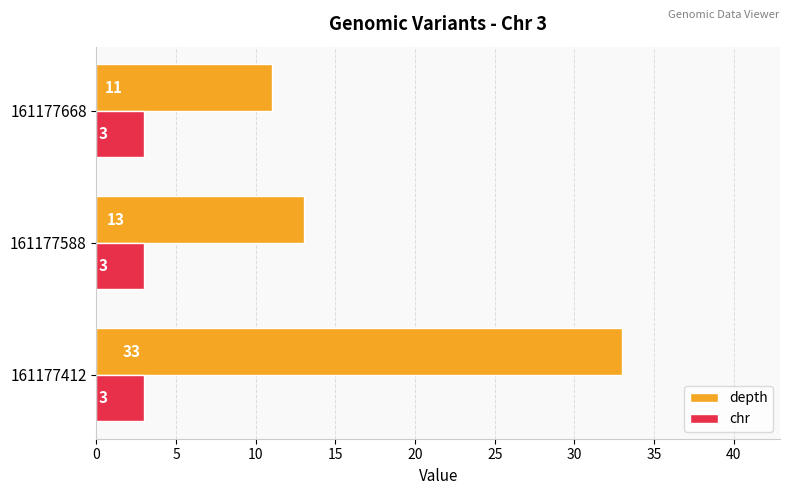

Which series has the widest spread of values?

depth